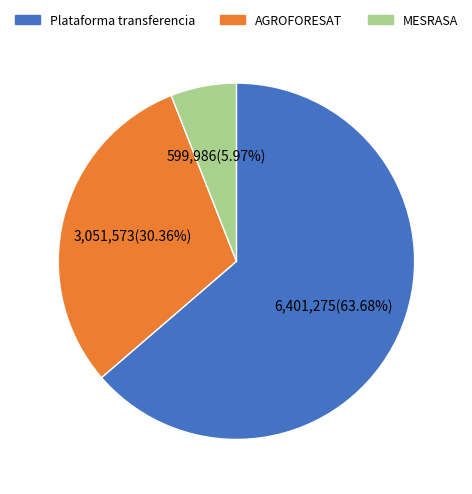

How many slices are in this pie chart?

3